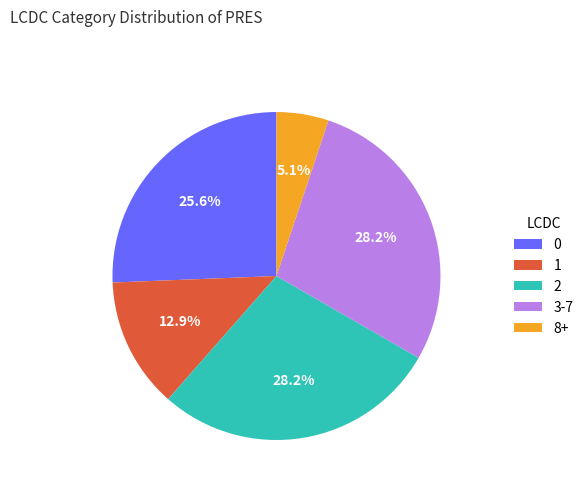

What is the smallest slice in the pie chart?

8+